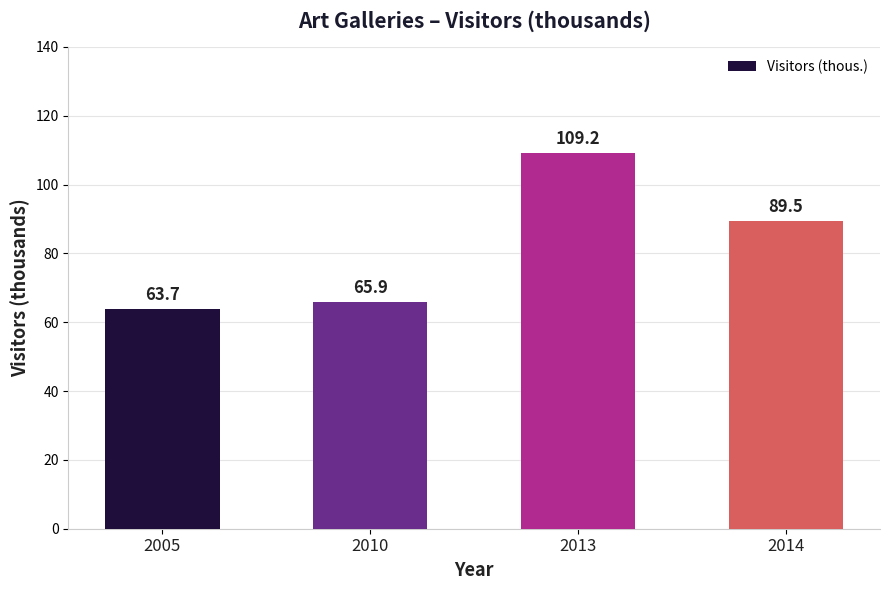

How many distinct data groups are displayed?

1